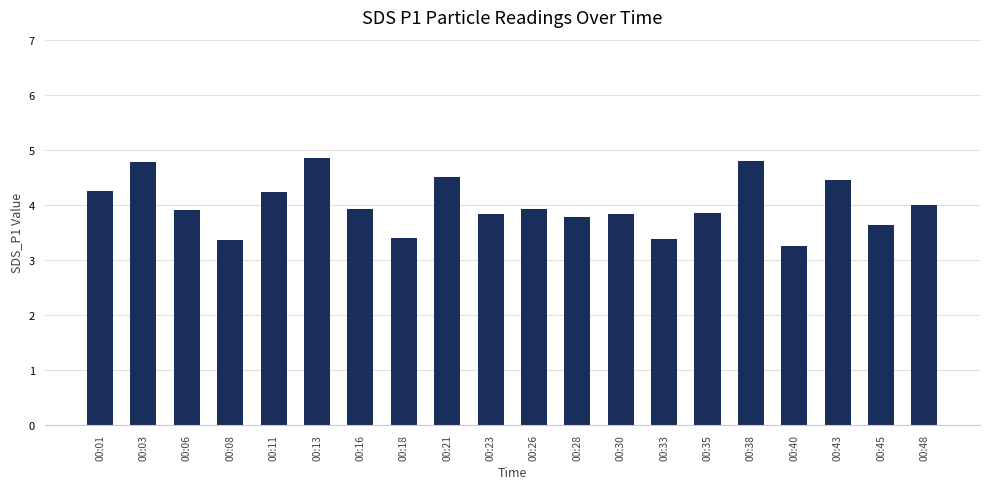

Between 00:08 and 00:03, which is larger?

00:03